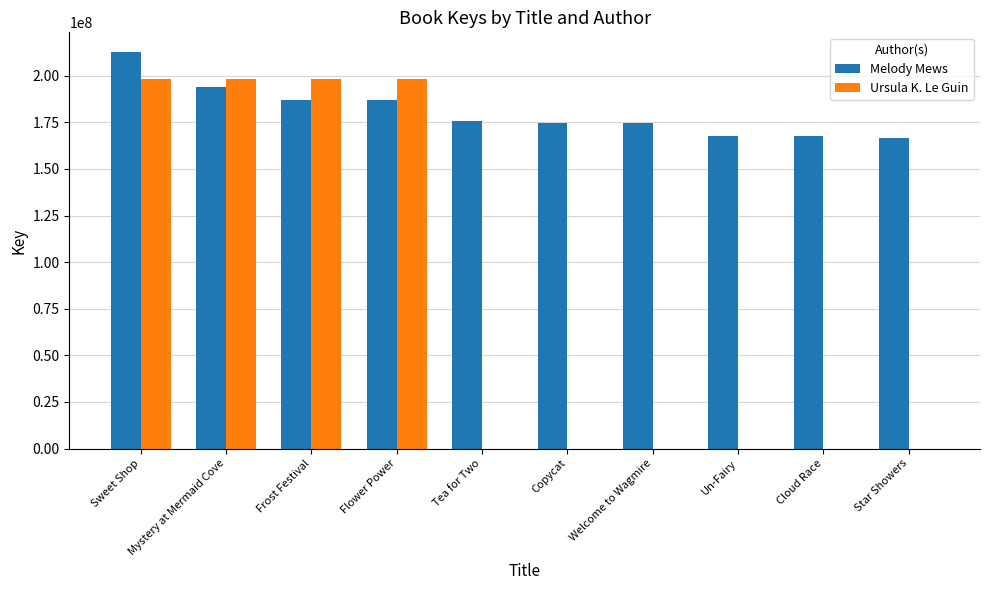

What is the approximate value of Melody Mews at Tea for Two?

175854799